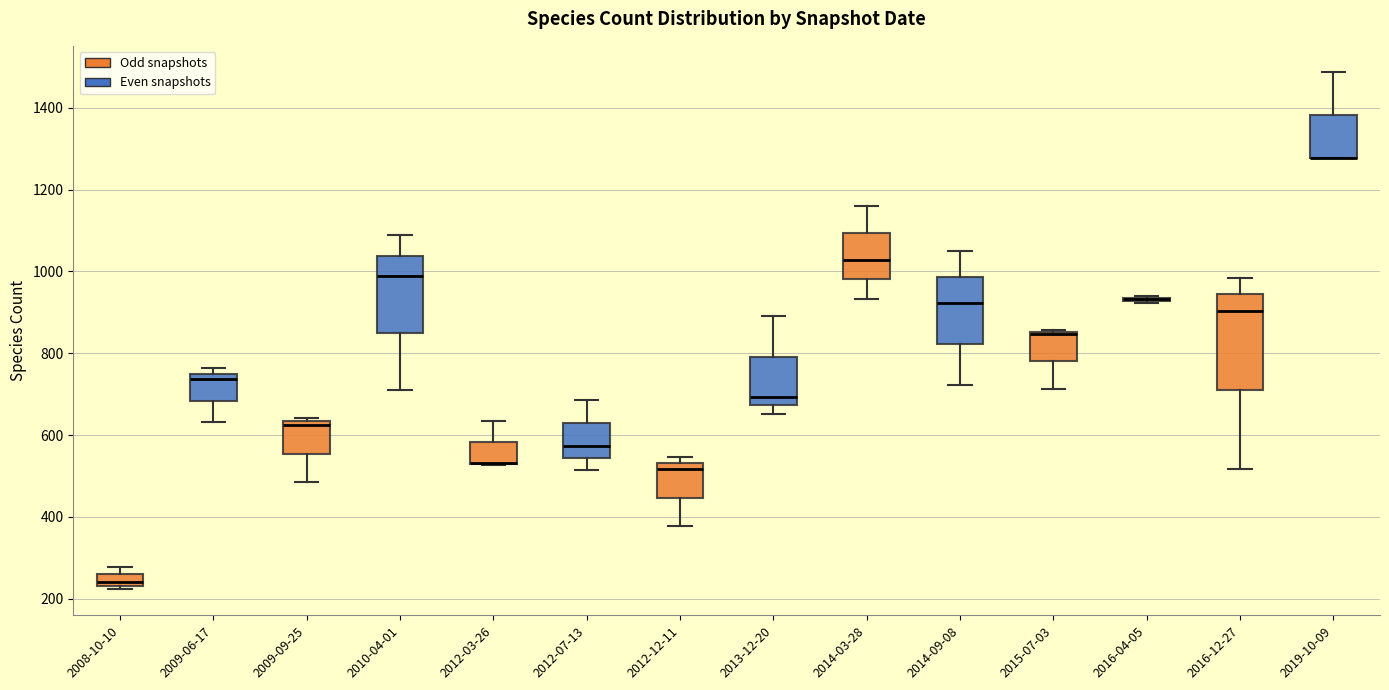

Comparing the boxes themselves (not the whiskers), which one is the tallest?

2016-12-27